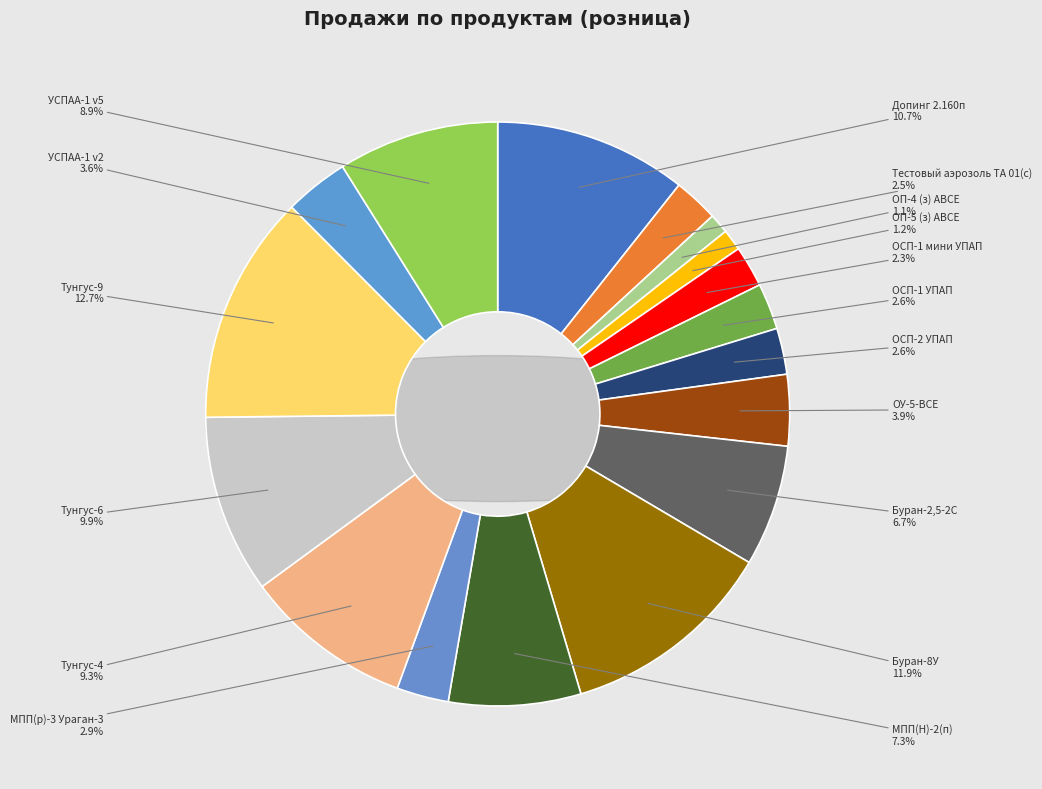

Which slice is the largest?

Тунгус-9